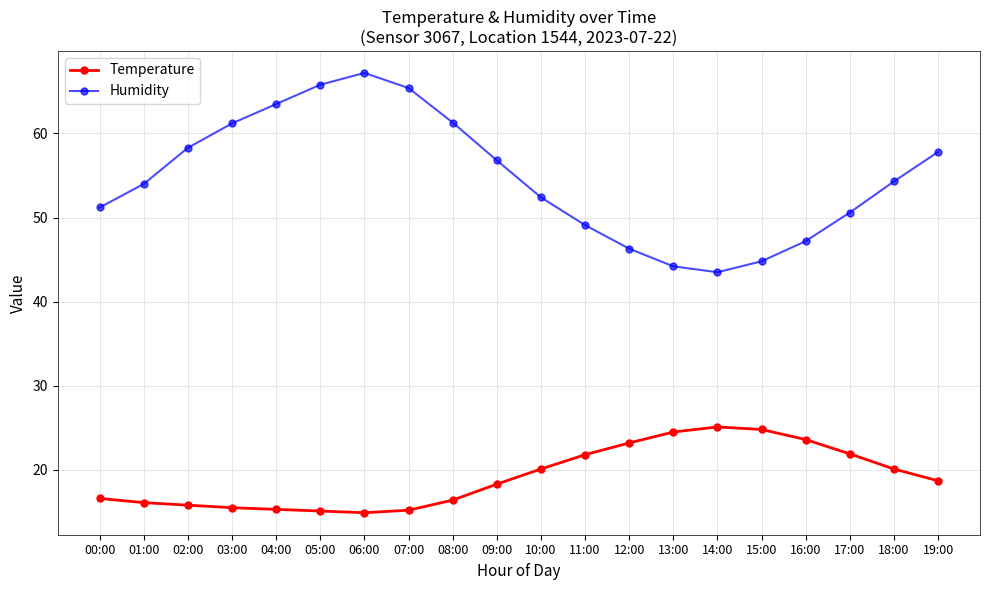

Rank the series at 16:00 from lowest to highest value.

Temperature, Humidity